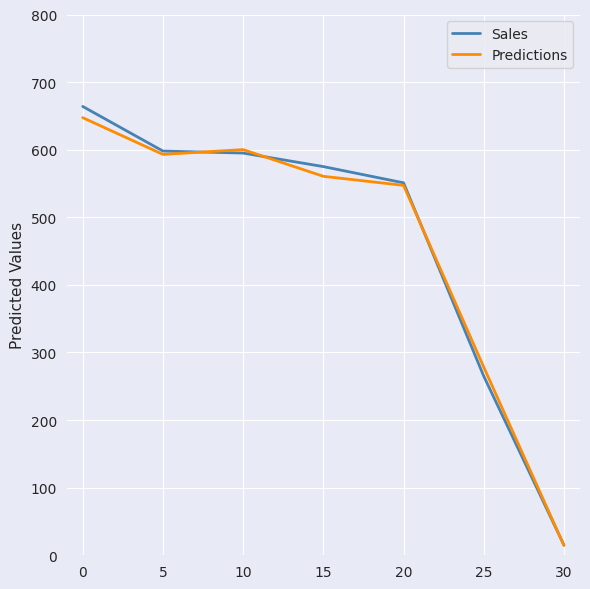

What is the total value across all series at 0?

1311.4